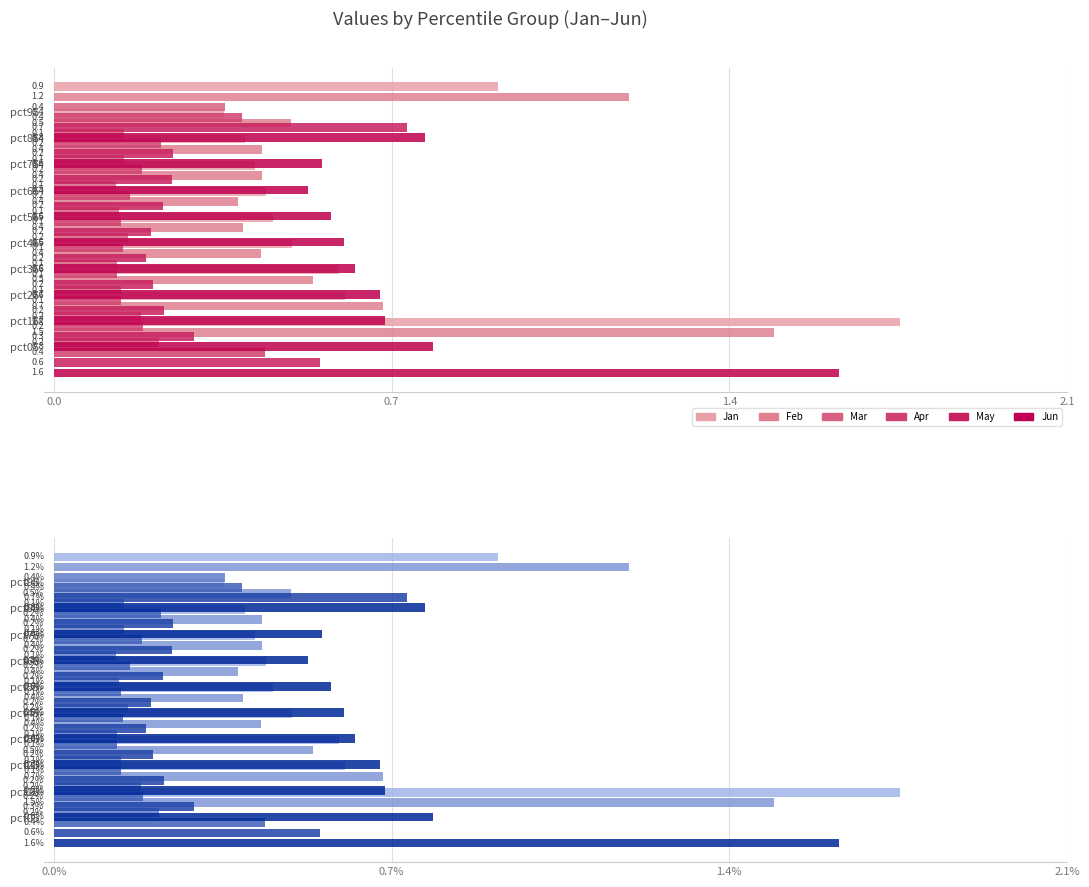

Is it true that Jun equals 0.8 at 9?

True